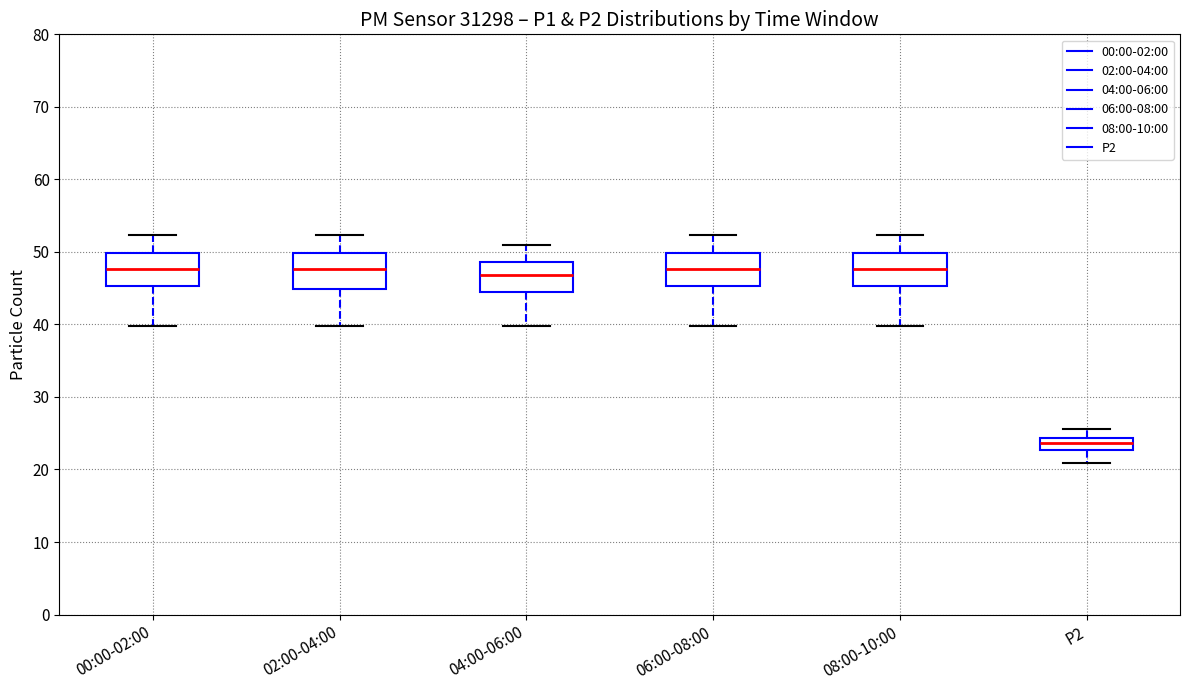

Reading left to right, read every box against the y-axis: the position of its median line, the range the box covers, and the ends of its whiskers. The values are not printed on the chart, so give them approximately, as read against the axis.

00:00-02:00: median 48, box 45 to 50, whiskers 40 to 52
02:00-04:00: median 48, box 45 to 50, whiskers 40 to 52
04:00-06:00: median 47, box 45 to 49, whiskers 40 to 51
06:00-08:00: median 48, box 45 to 50, whiskers 40 to 52
08:00-10:00: median 48, box 45 to 50, whiskers 40 to 52
P2: median 24 (inside the box), box 23 to 24, whiskers 21 to 26